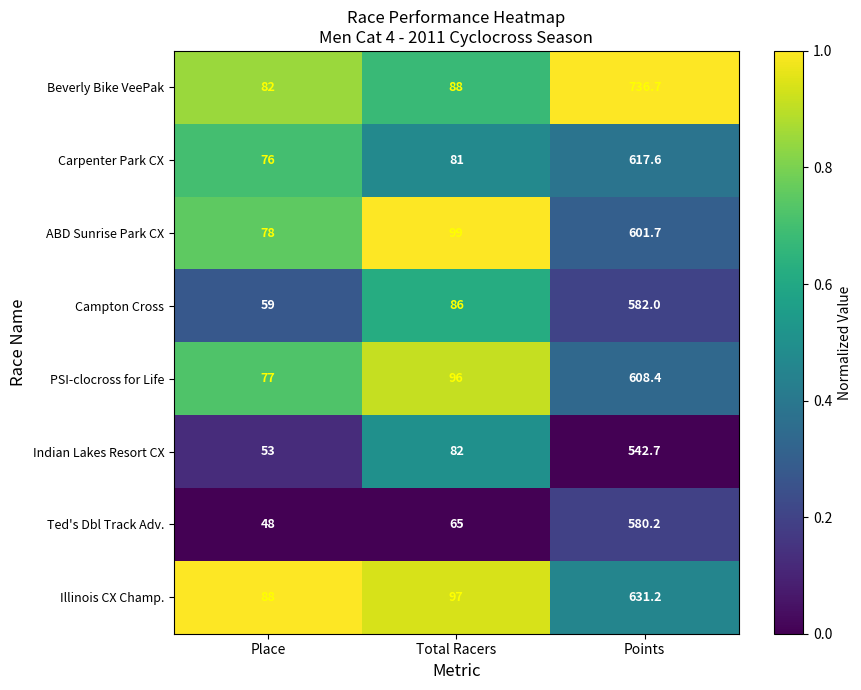

What is the difference between the second highest and minimum values in the Indian Lakes Resort CX series?

29.0